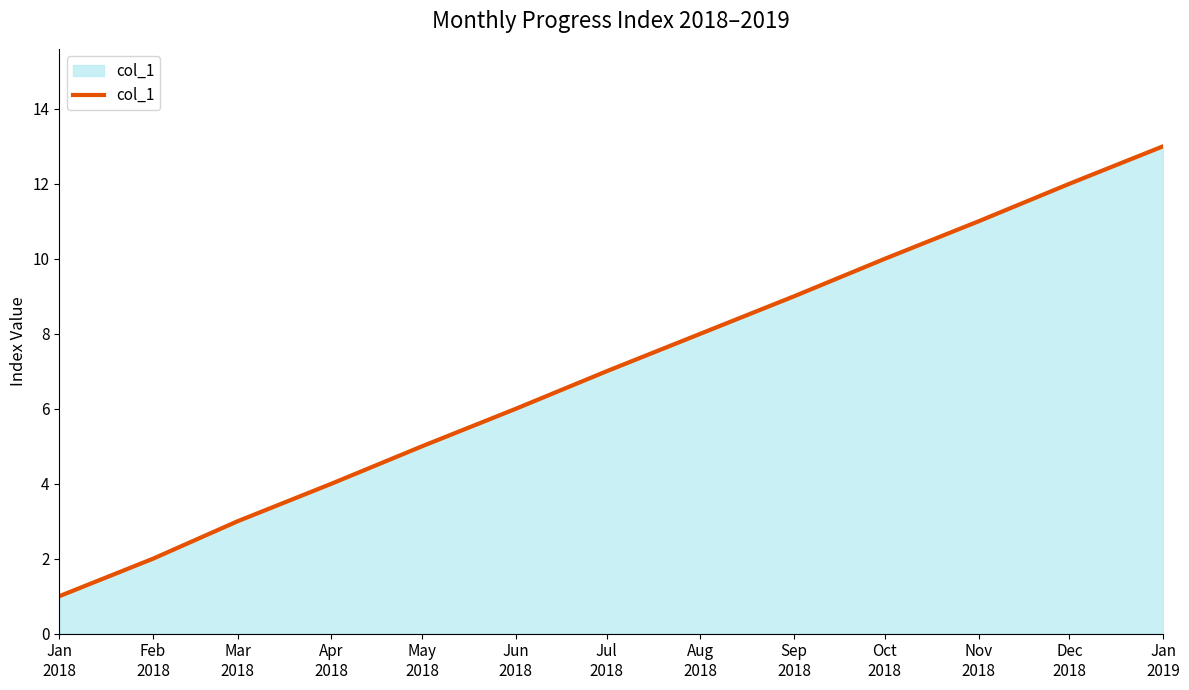

Which has a higher value, Jan
2018 or May
2018?

May
2018